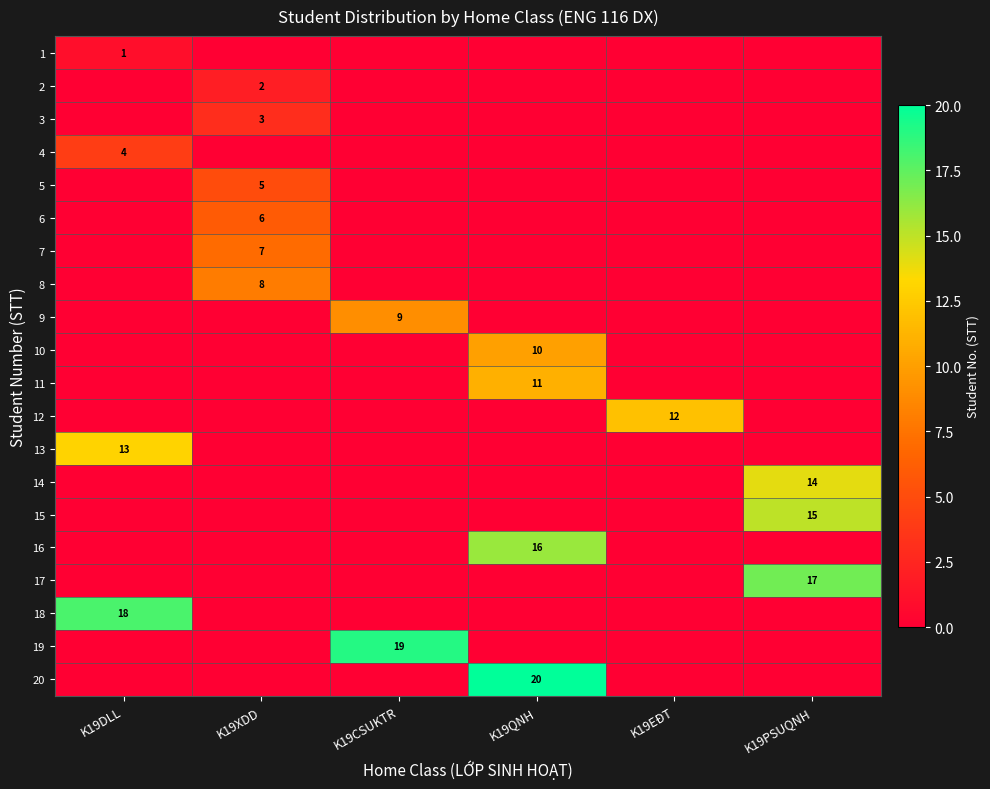

At how many categories does at least one series exceed 2?

6